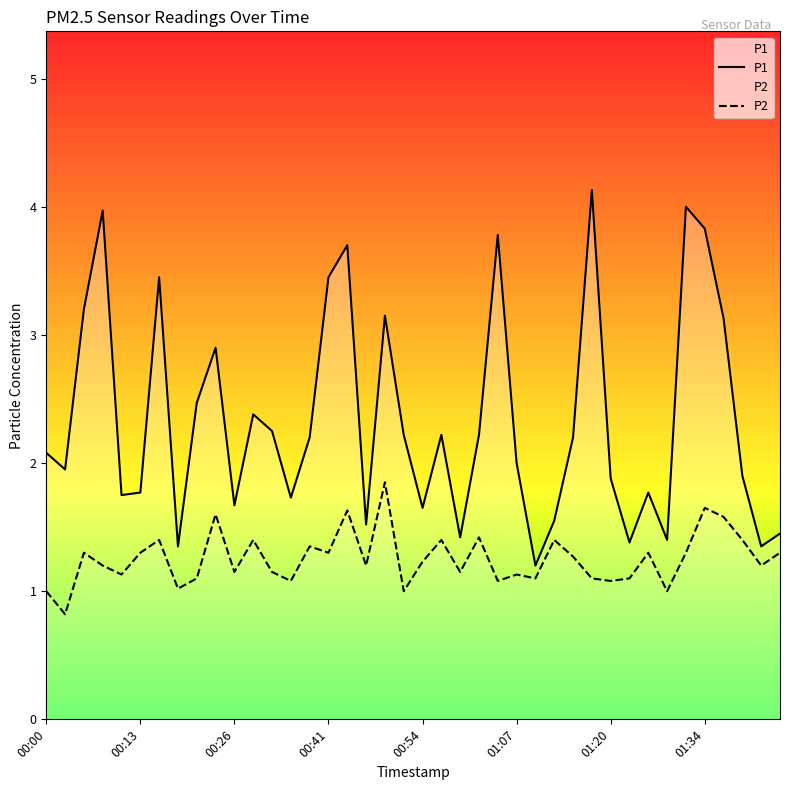

True or false: P1 has more than 0 points higher than both neighbors.

True